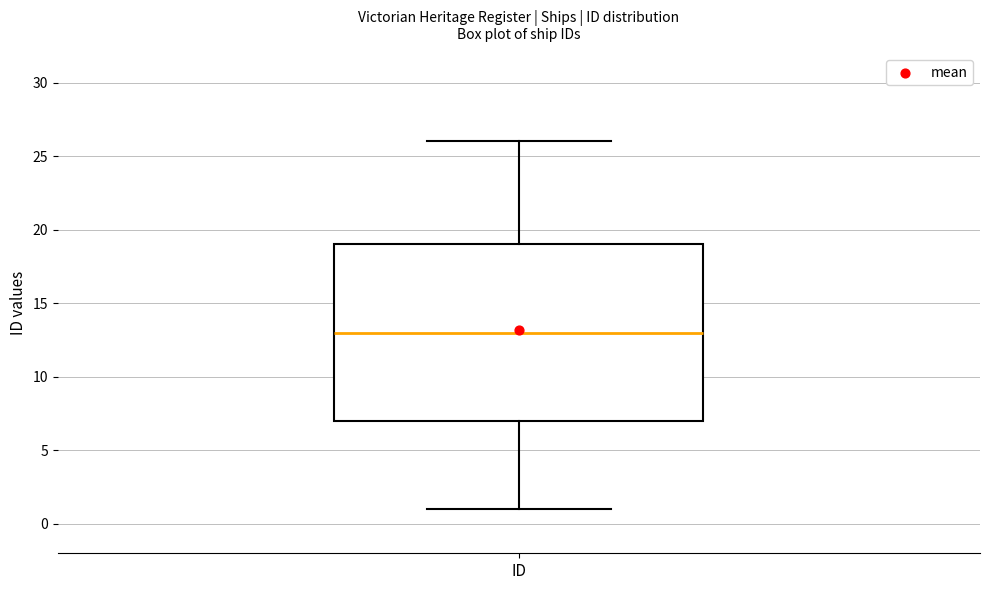

Transcribe this box plot: give where the median line is, the range the box spans, and where the two whiskers end, as read against the y-axis. The values are not printed on the chart, so give them approximately, as read against the axis.

median 13, box 7 to 19, whiskers 1 to 26